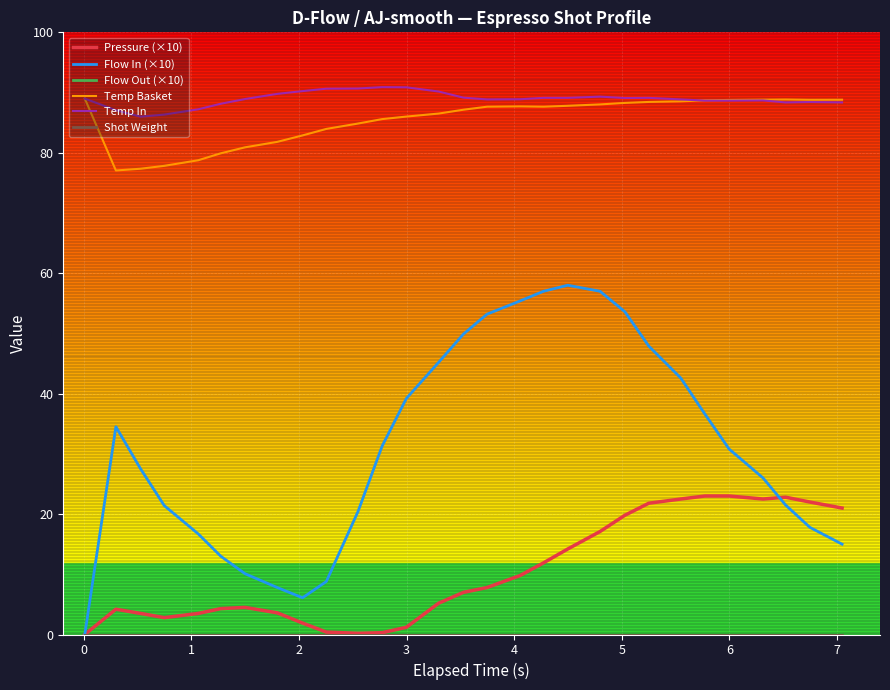

True or false: Temp Basket and Flow Out (×10) cross at least once.

False